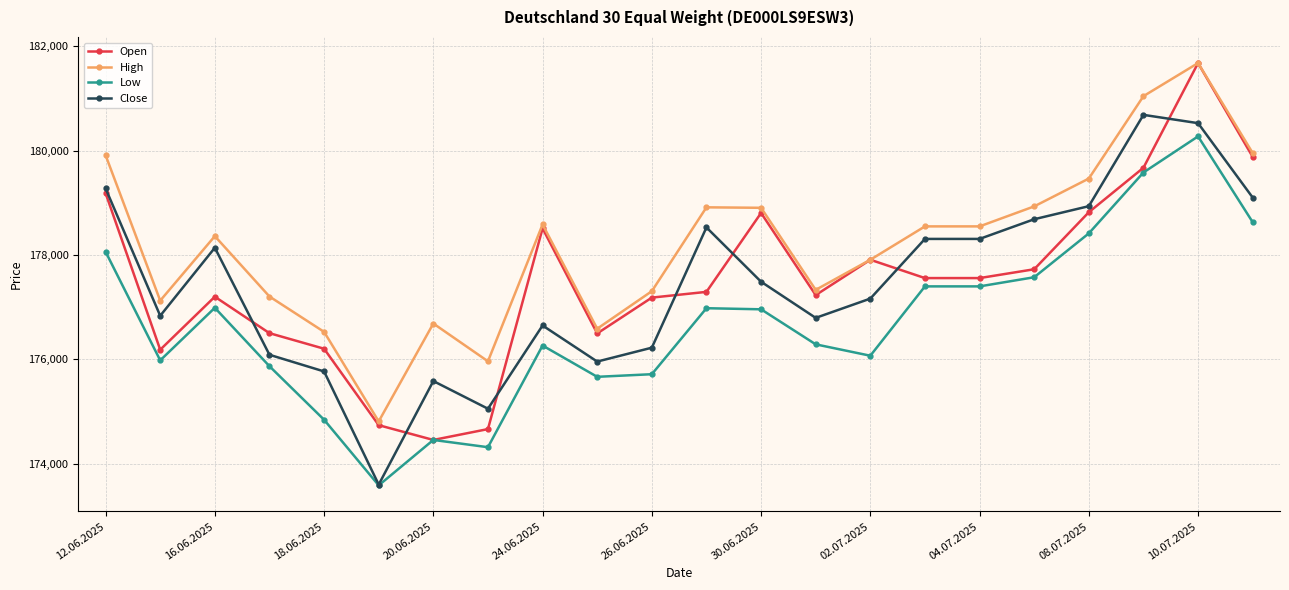

What is the maximum value shown in the chart?

181676